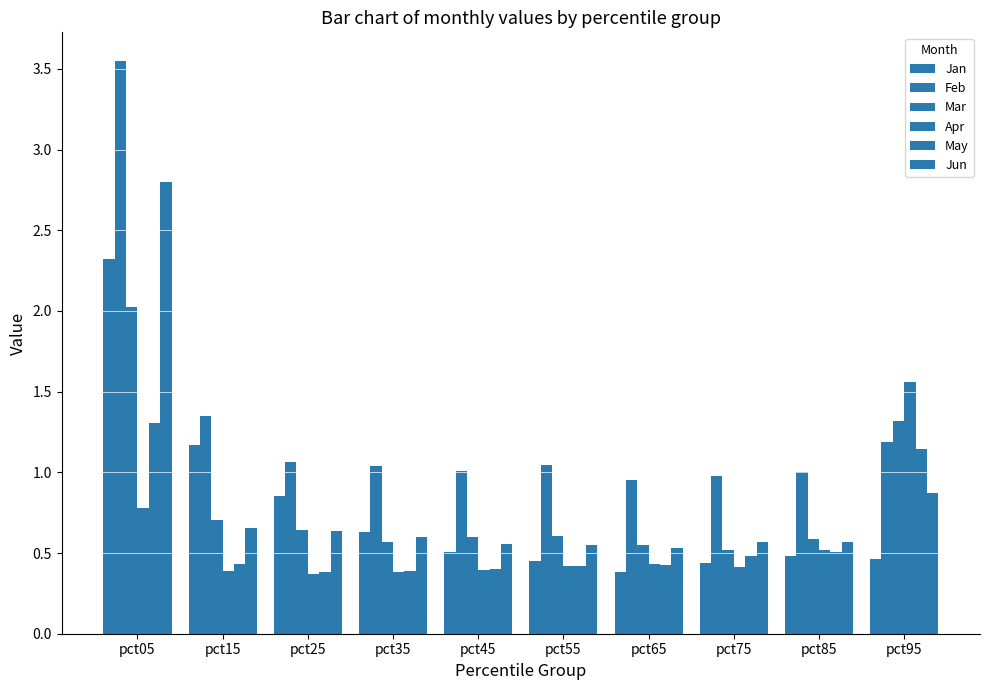

Which label corresponds to the largest value in the chart?

pct05